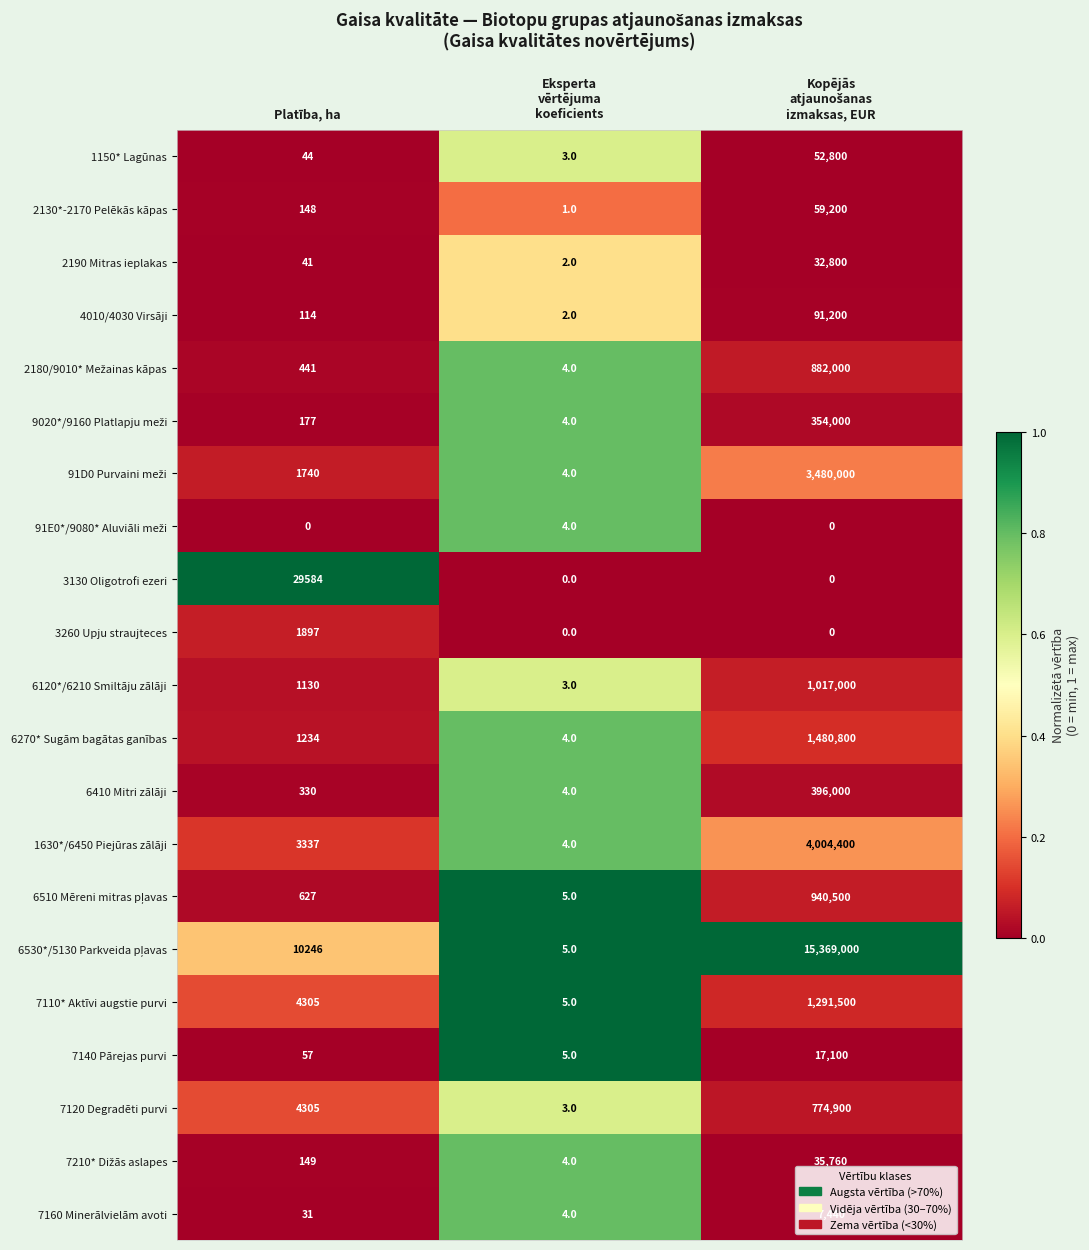

What is the greatest value displayed?

15369000